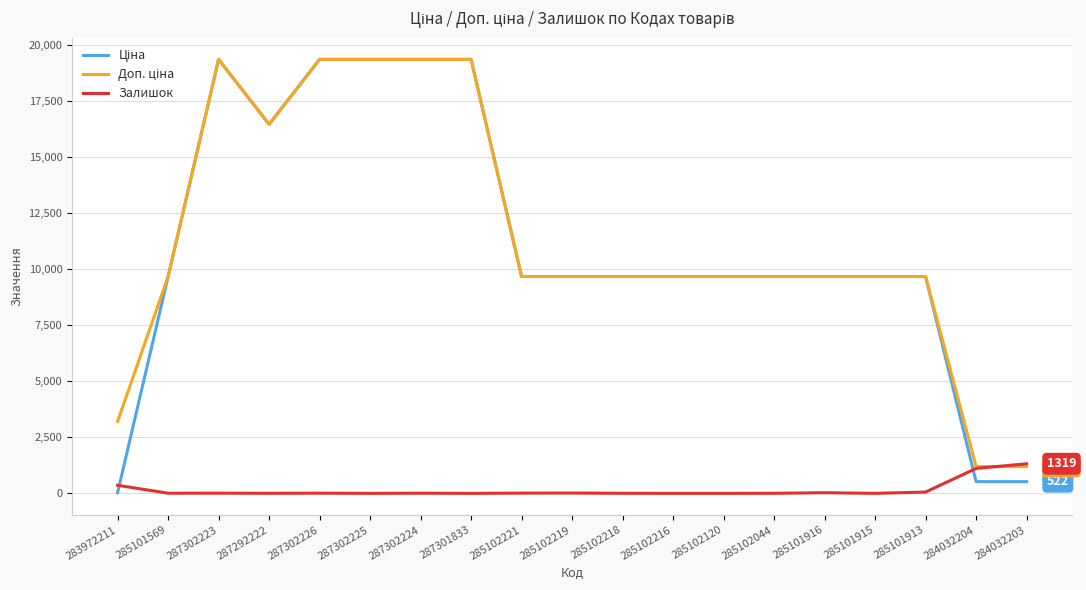

What is the total value across all series at 284032204?

2829.2